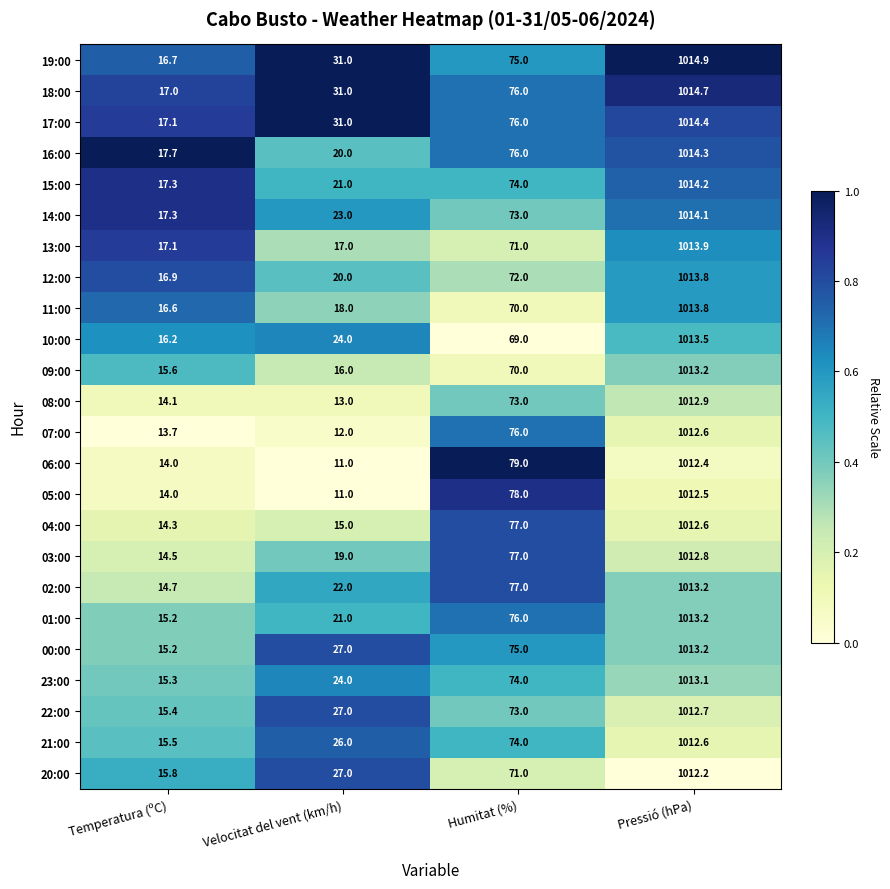

Which series changed the most between Velocitat del vent (km/h) and Pressió (hPa)?

05:00